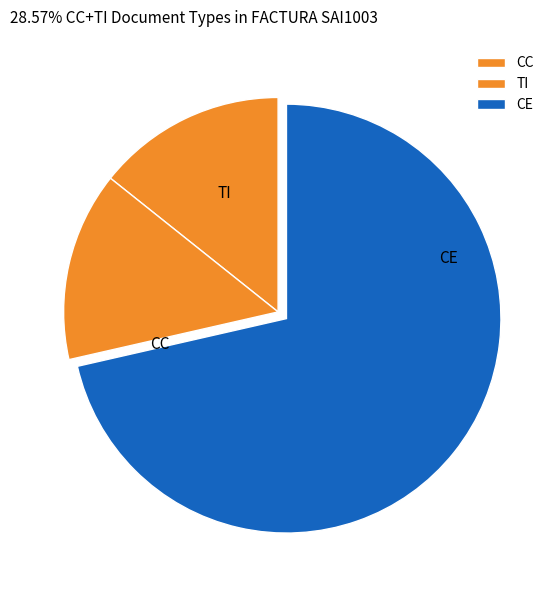

Which slice represents more than half of the pie?

CE